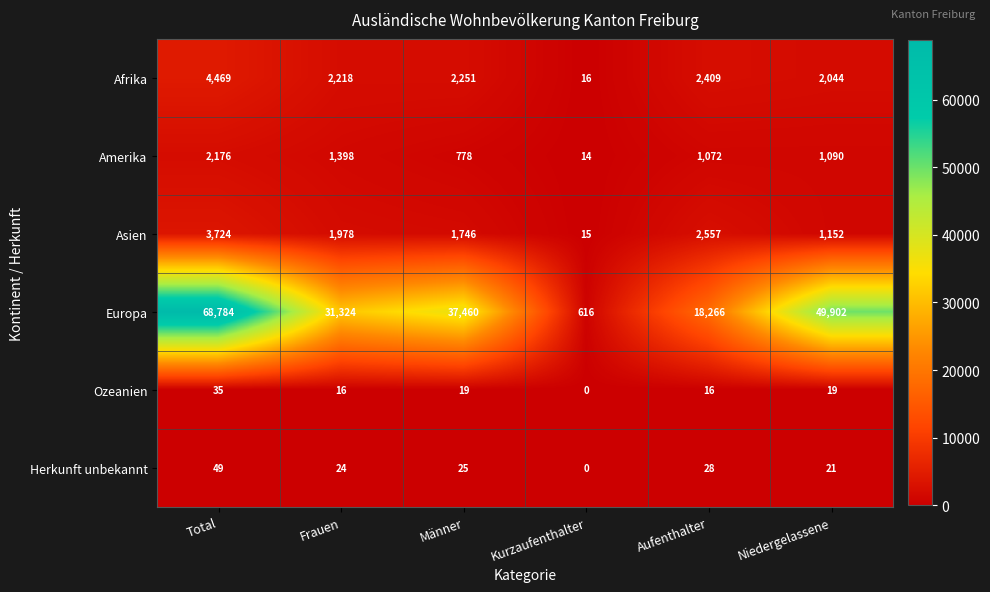

What is the difference between the highest and lowest values at Niedergelassene?

49883